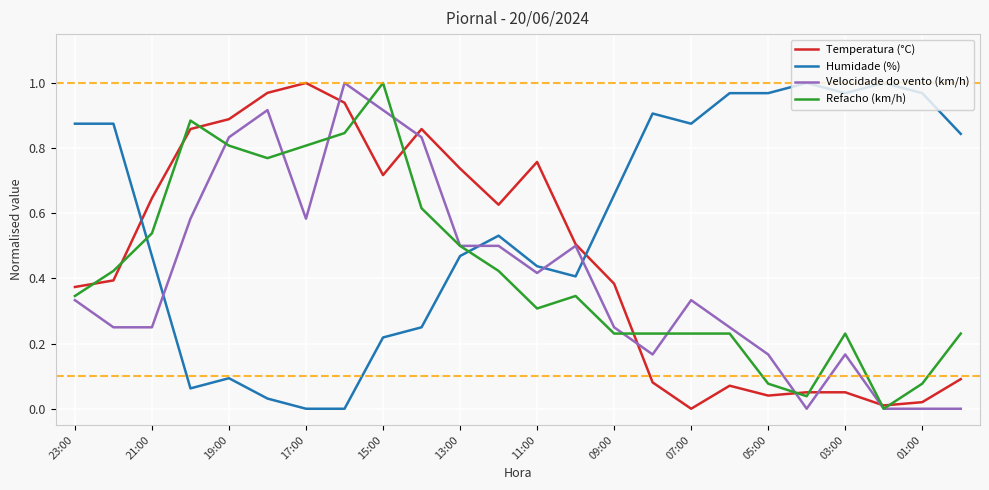

Which series ends up on top after the final intersection of Humidade (%) and Temperatura (°C)?

Humidade (%)